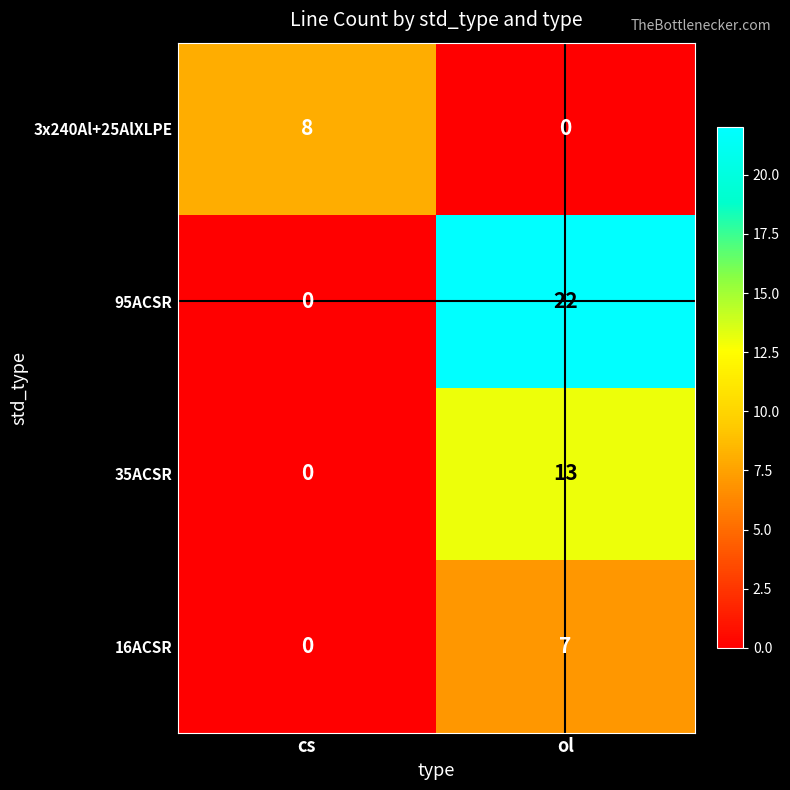

At how many categories does at least one series exceed 6?

2